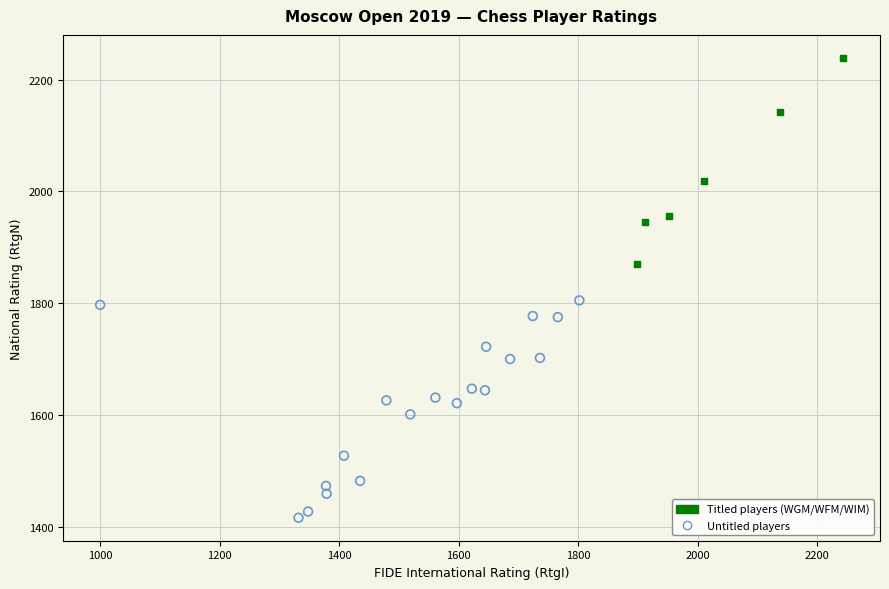

Which series has the widest spread of Y values?

Untitled players